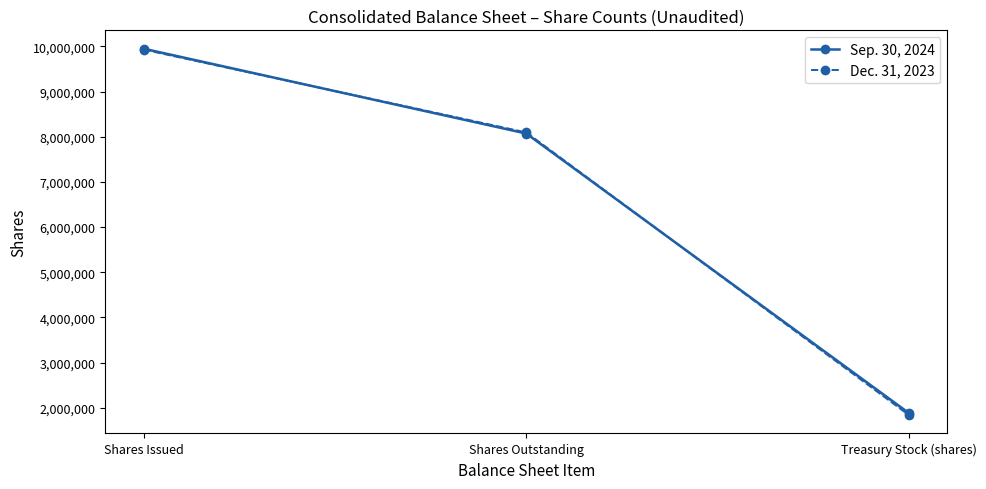

What is the average value of the Dec. 31, 2023 series?

6620469